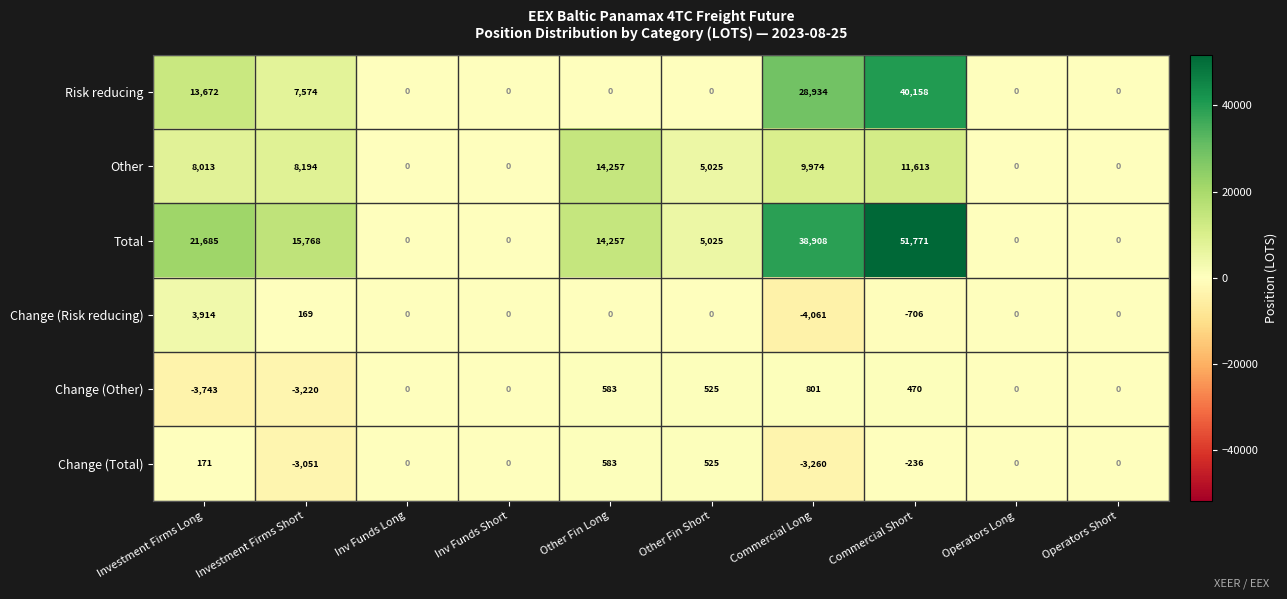

Where does the Change (Risk reducing) series first go above 0?

Investment Firms Long